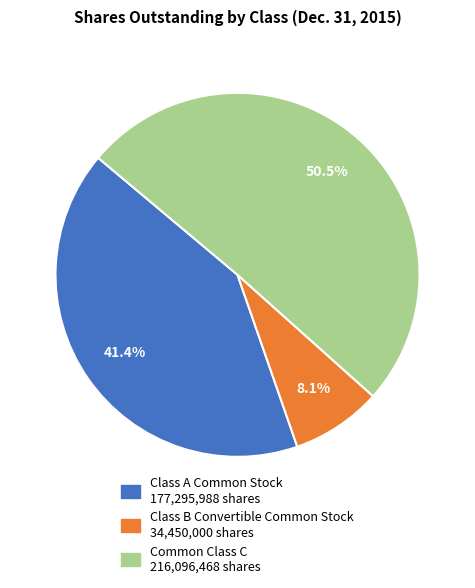

Is there a majority slice in this chart?

Yes